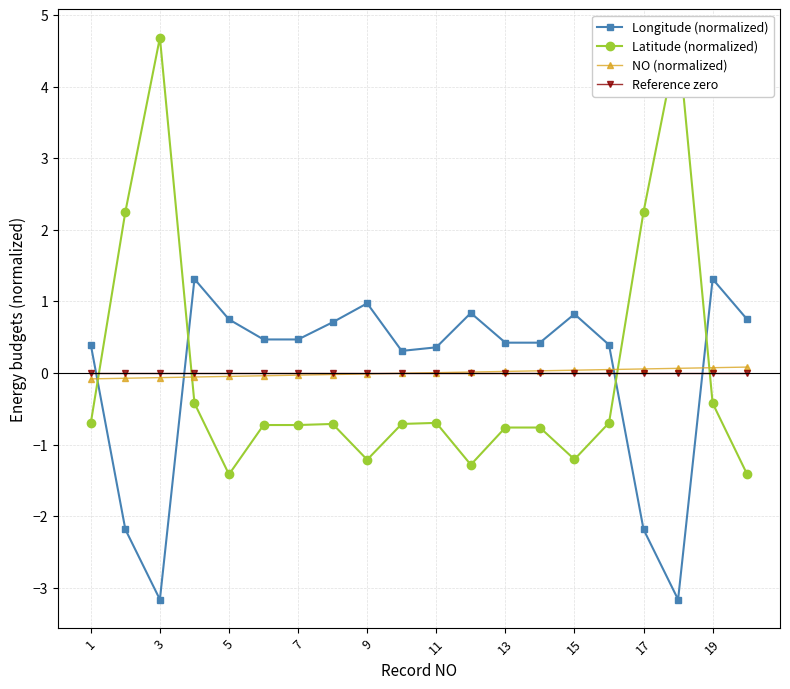

How many intersections are there between NO (normalized) and Longitude (normalized)?

4